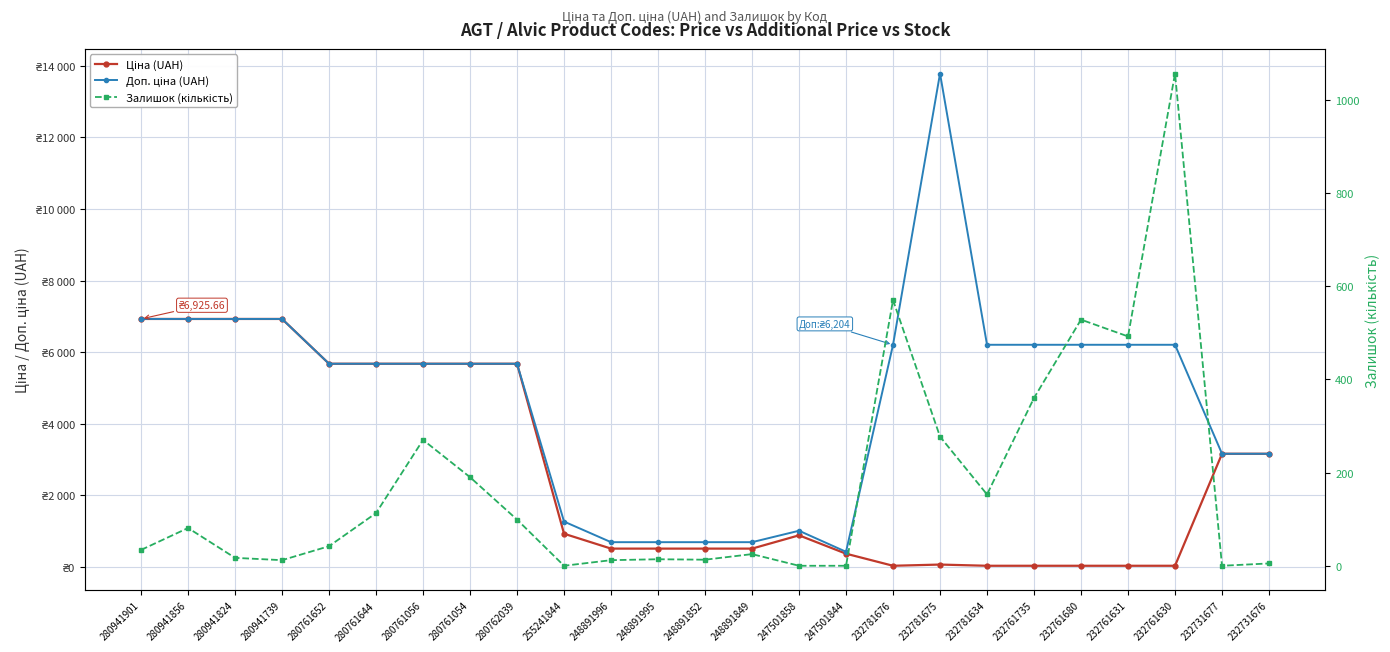

Which series has the largest total across all categories?

Доп. ціна (UAH)